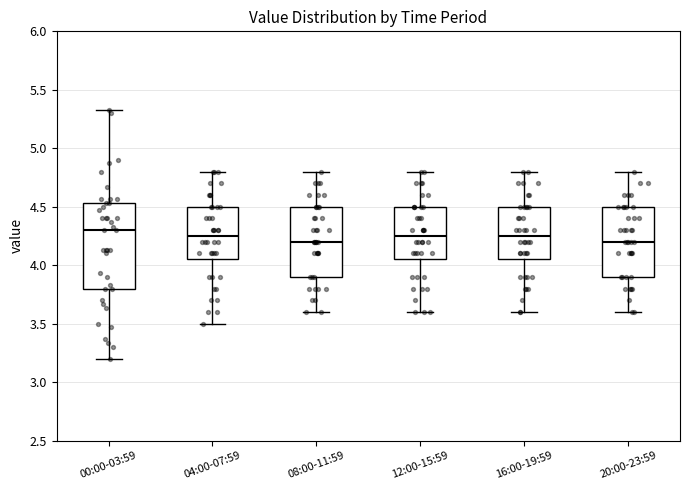

Reading left to right, transcribe this box plot: for each box, give where its median line is, the range the box spans, and where its two whiskers end, as read against the y-axis. The values are not printed on the chart, so give them approximately, as read against the axis.

00:00-03:59: median 4.30, box 3.80 to 4.55, whiskers 3.20 to 5.35
04:00-07:59: median 4.25, box 4.05 to 4.50, whiskers 3.50 to 4.80
08:00-11:59: median 4.20, box 3.90 to 4.50, whiskers 3.60 to 4.80
12:00-15:59: median 4.25, box 4.05 to 4.50, whiskers 3.60 to 4.80
16:00-19:59: median 4.25, box 4.05 to 4.50, whiskers 3.60 to 4.80
20:00-23:59: median 4.20, box 3.90 to 4.50, whiskers 3.60 to 4.80